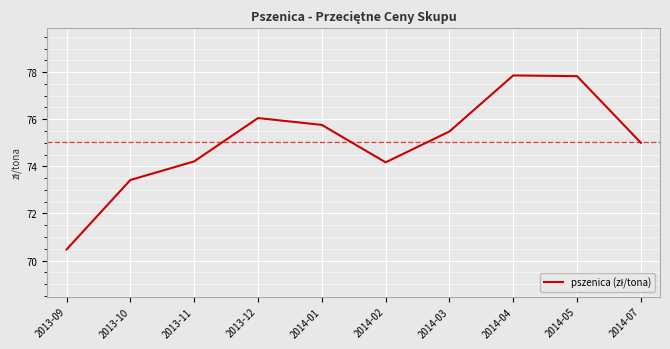

True or false: the data shows 74.2 at 2014-02.

True